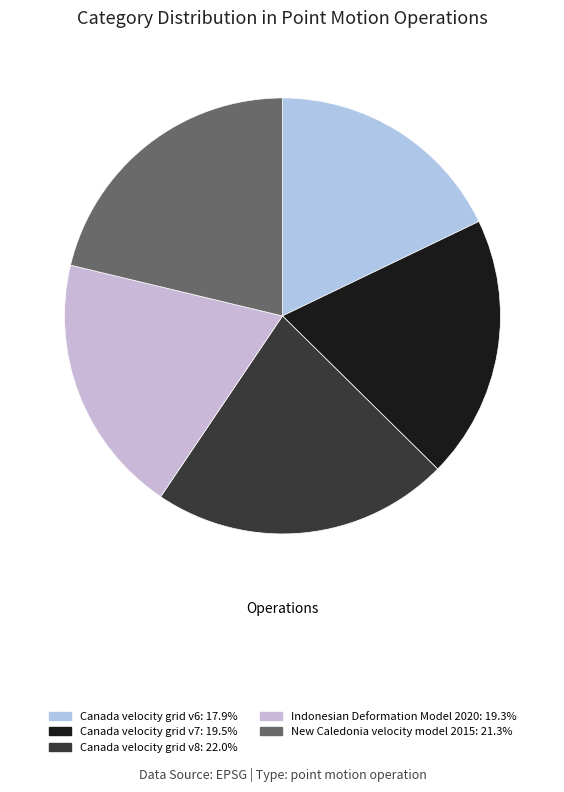

How many slices are in this pie chart?

5